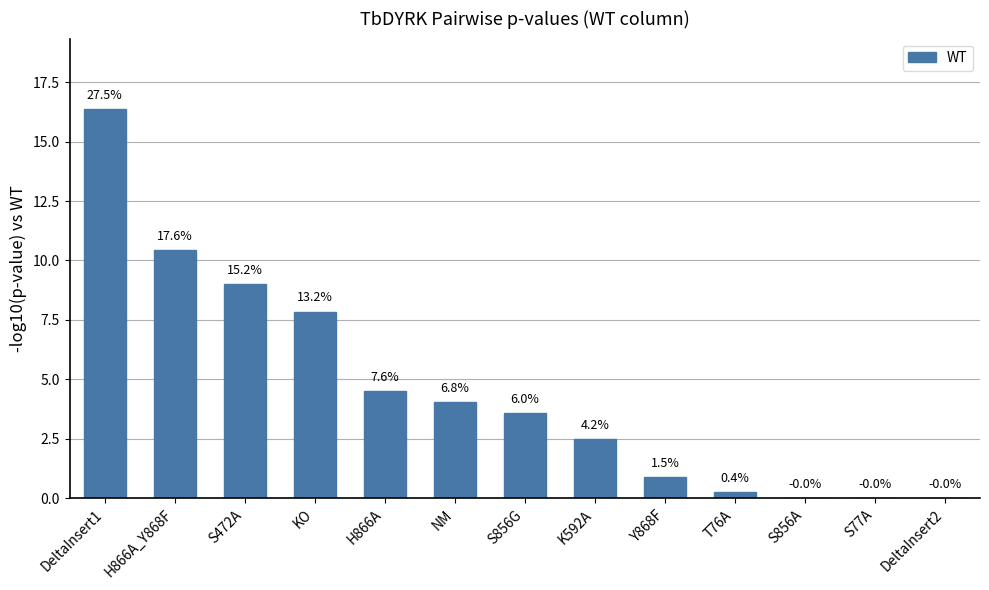

Are the bars horizontal?

No